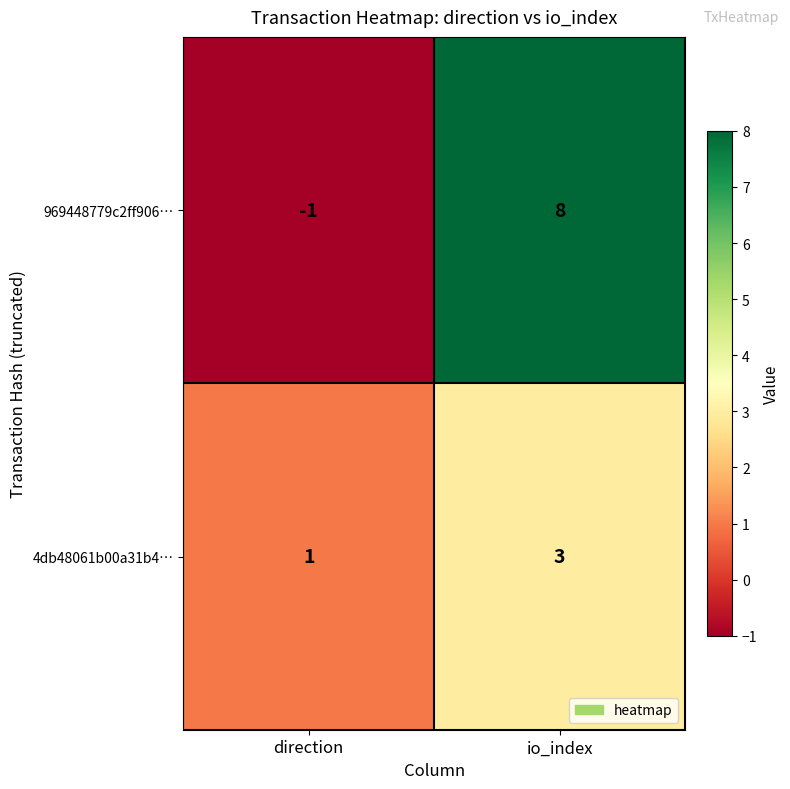

At which category does the chart reach its minimum across all series?

direction